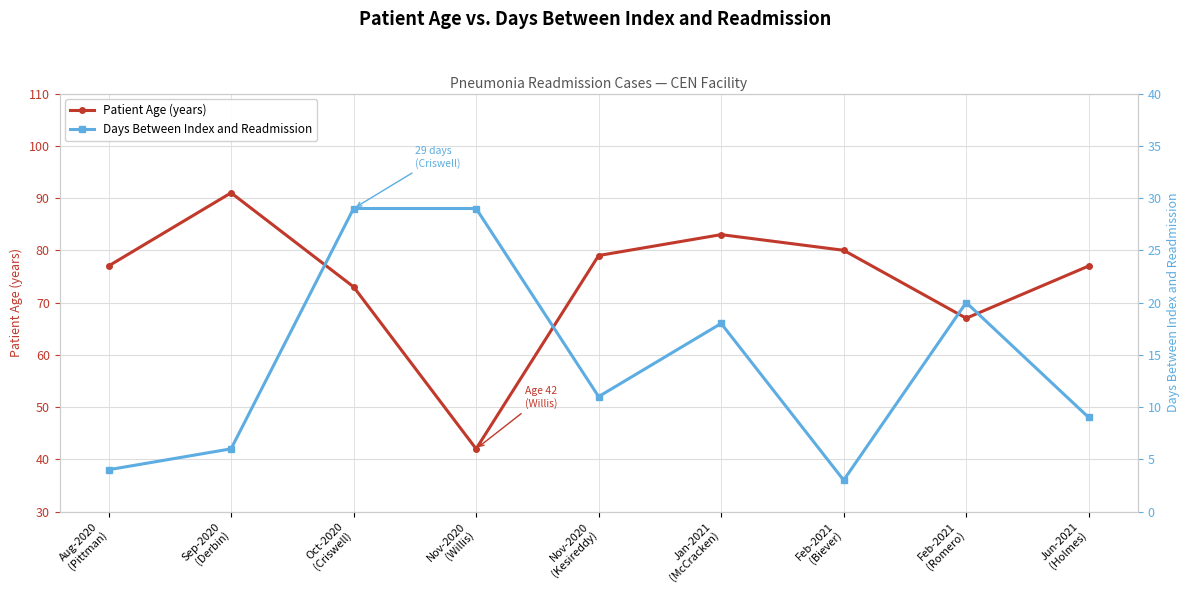

What is the minimum value for Days Between Index and Readmission?

3